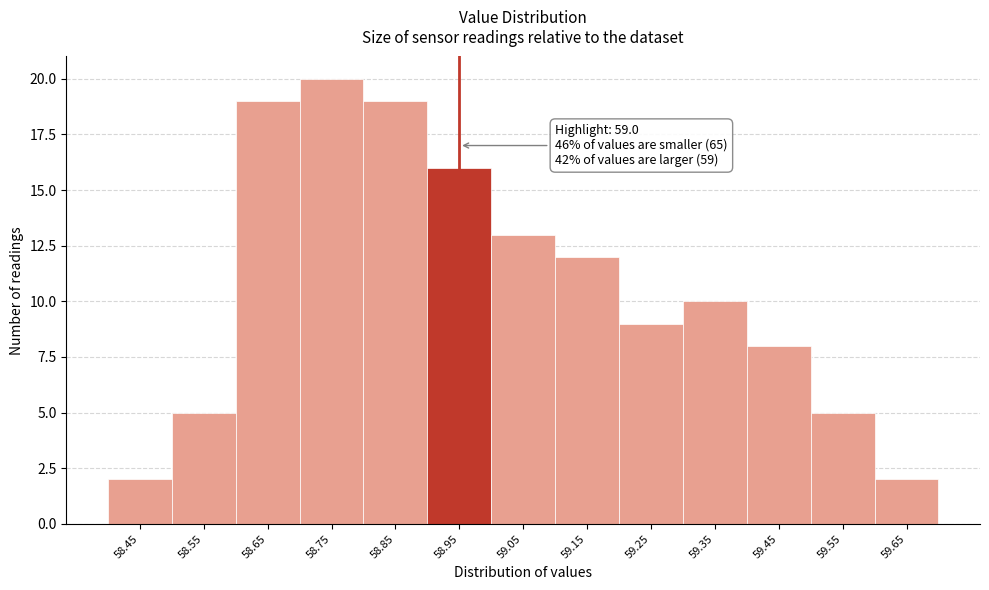

Reading left to right, list all the values displayed in this chart.

58.45=2	58.55=5	58.65=19	58.75=20	58.85=19	58.95=16	59.05=13	59.15=12	59.25=9	59.35=10	59.45=8	59.55=5	59.65=2